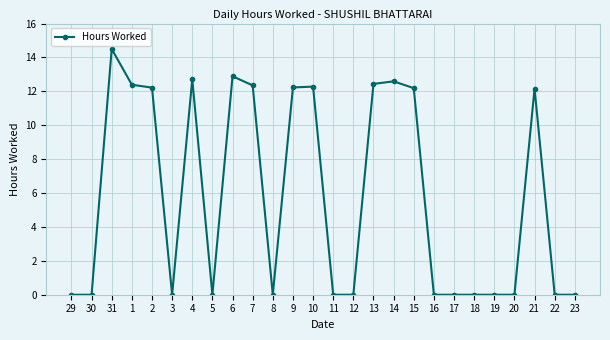

What is the value of the 3rd point from the left?

14.5